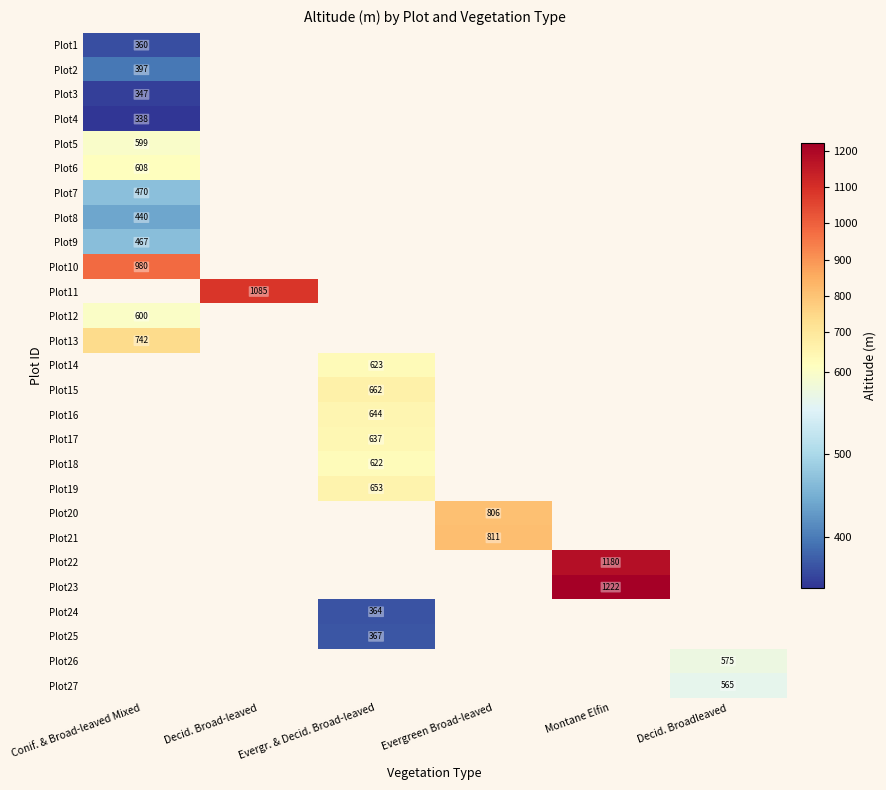

True or false: Plot9 has a value of 467 at Conif. & Broad-leaved Mixed.

True